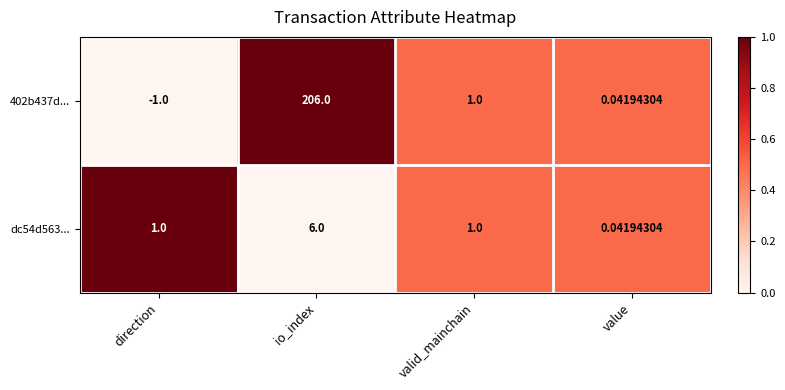

Is the value of 402b437d... at direction greater than the value of dc54d563... at valid_mainchain?

No